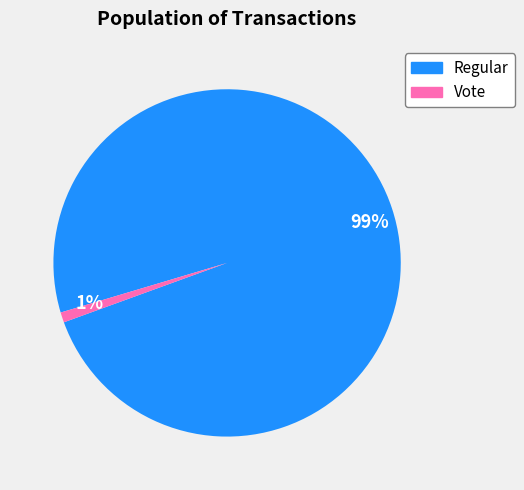

How many segments does this pie chart have?

2